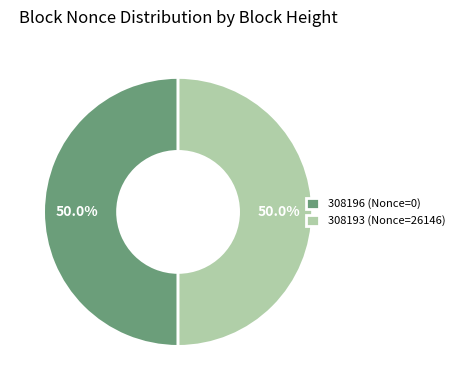

What is the total percentage of 308193 and 308196?

100.0%